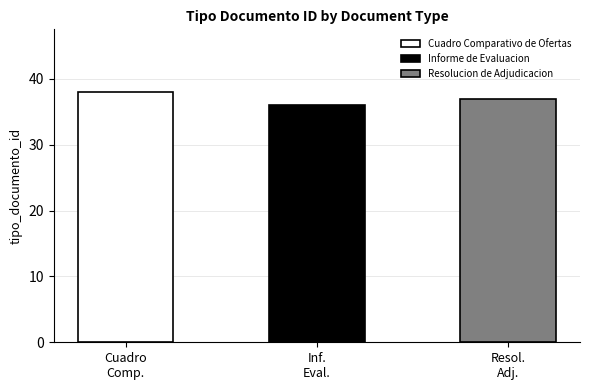

Reading right to left, transcribe all the data shown in this chart.

Resolucion de Adjudicacion=37	Informe de Evaluacion=36	Cuadro Comparativo de Ofertas=38